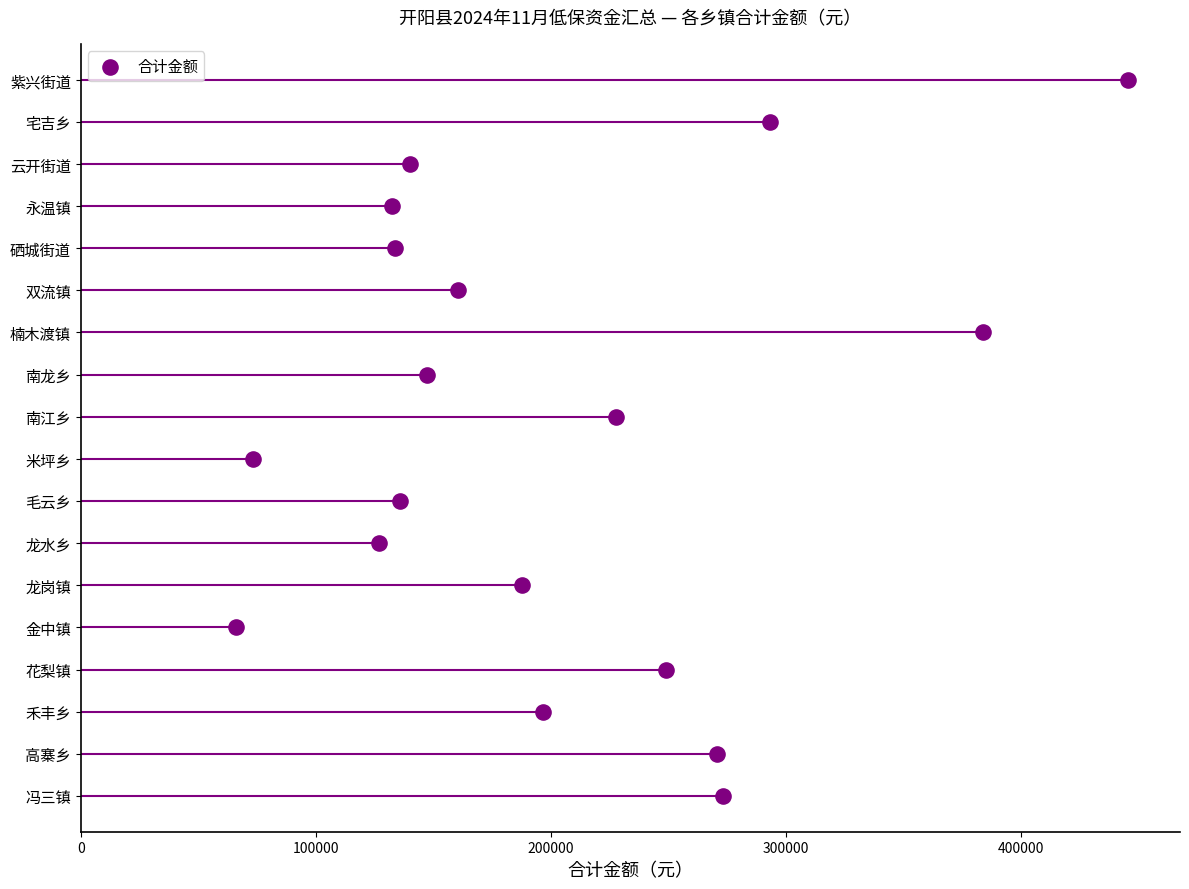

Which has a higher value, 100000 or 0?

100000